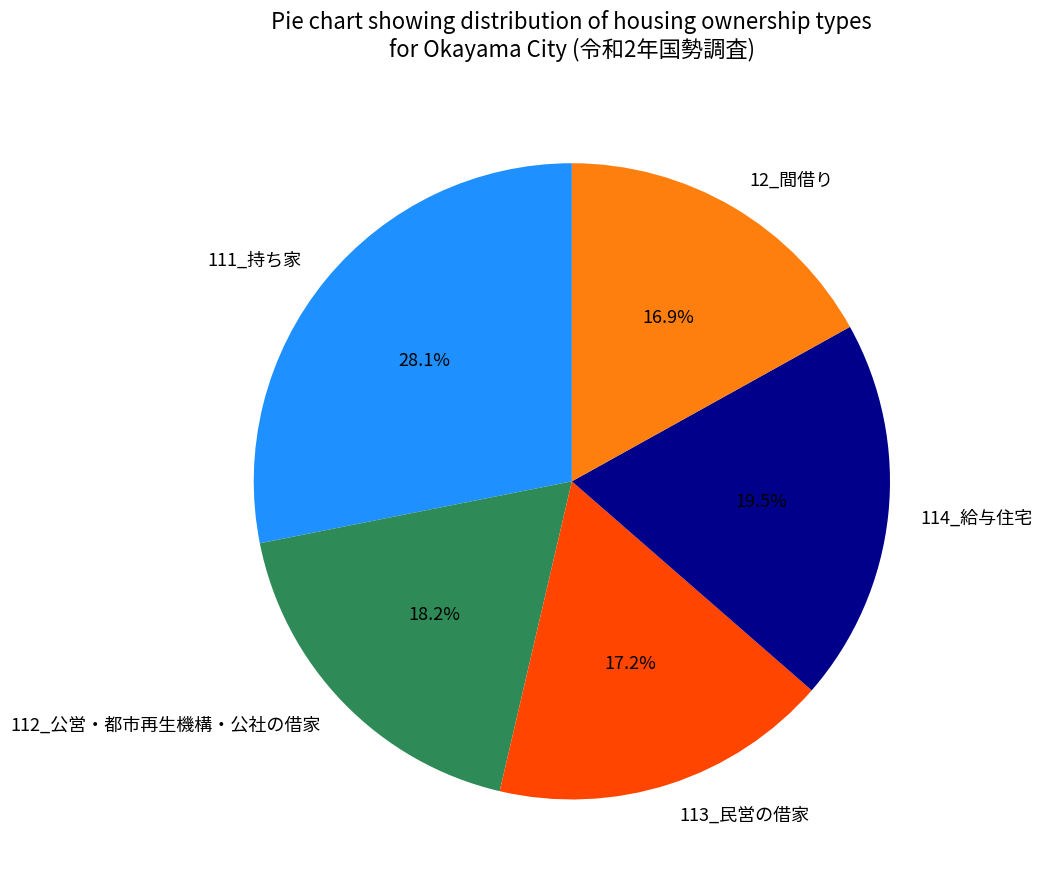

Does 111_持ち家 account for over 50% of the chart?

No